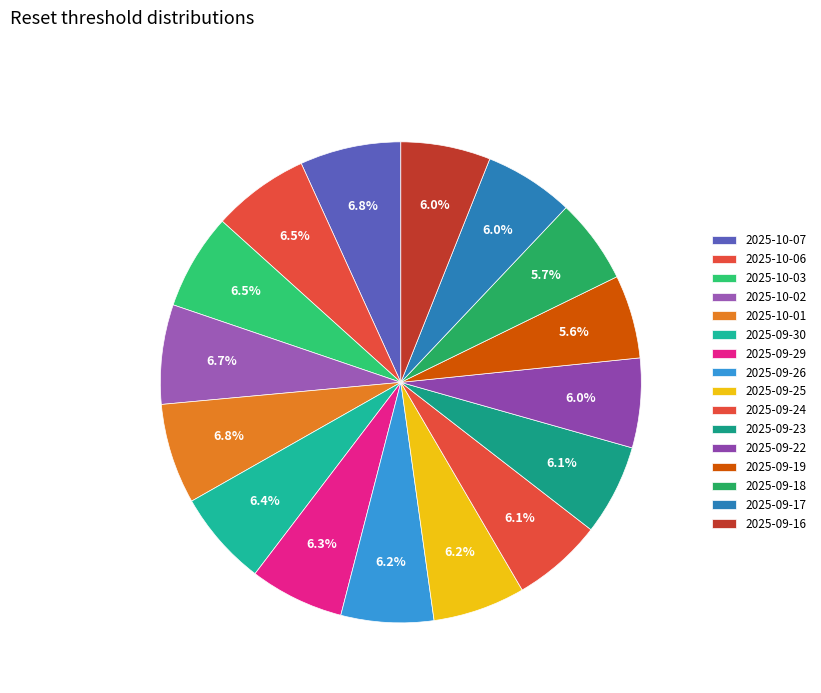

To the nearest percent, what is the difference between the largest and smallest slice percentages?

1%